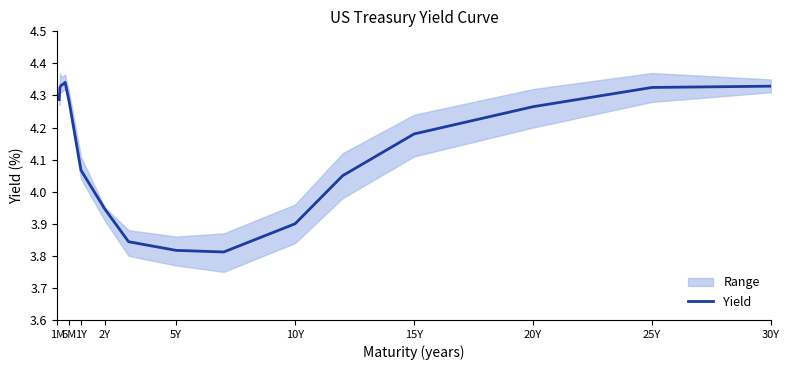

How many values are below 4?

5